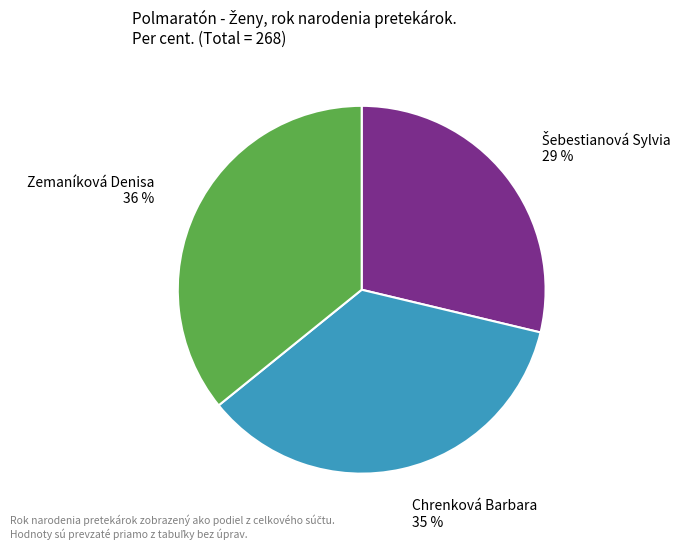

Do Chrenková Barbara and Zemaníková Denisa together represent more than half of the pie?

Yes